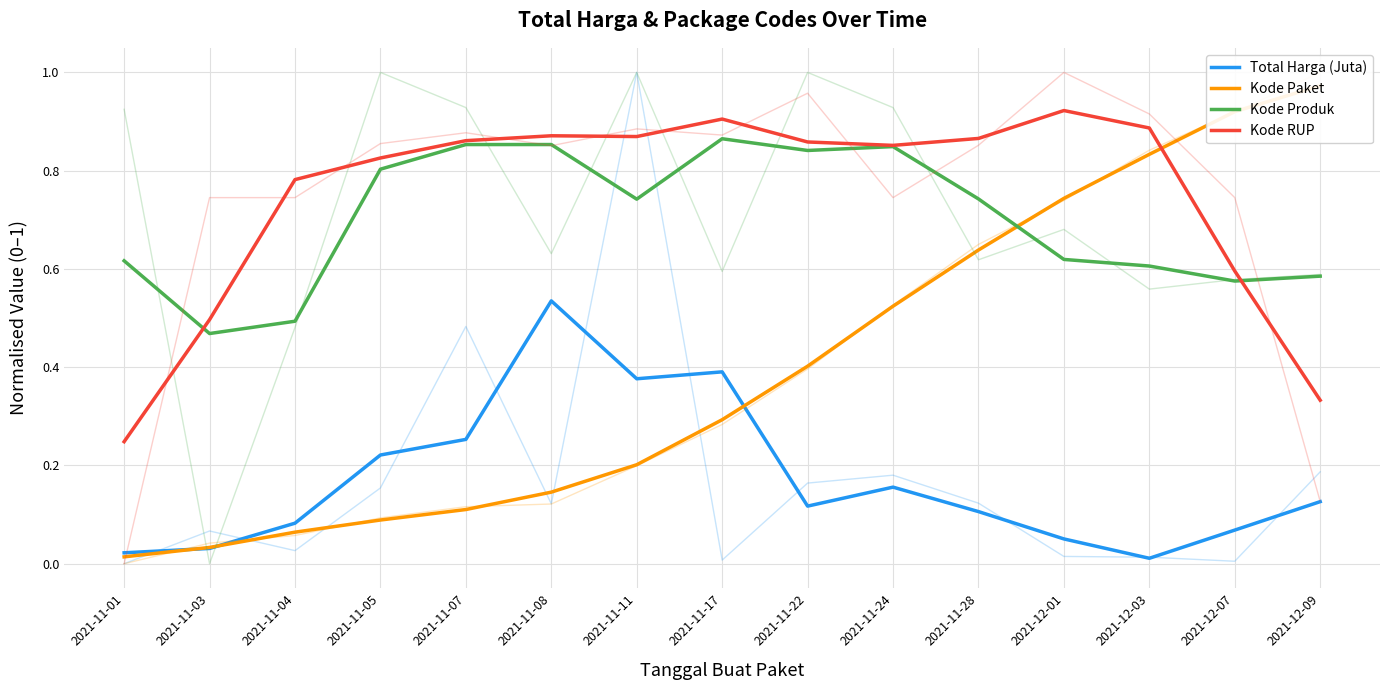

Where do Kode Paket and Total Harga (Juta) first cross each other?

2021-11-01 and 2021-11-03